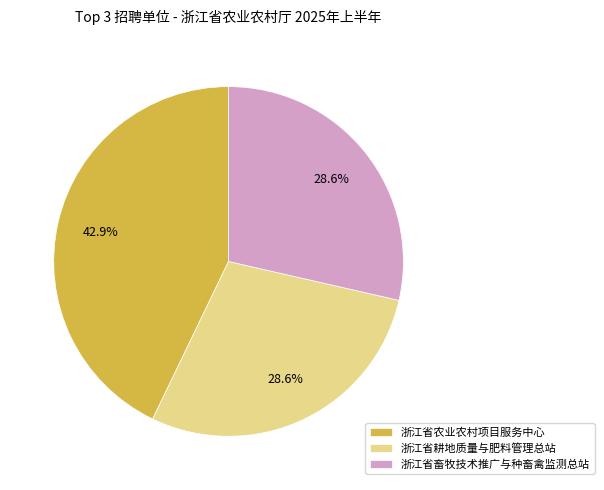

Is there a majority slice in this chart?

No